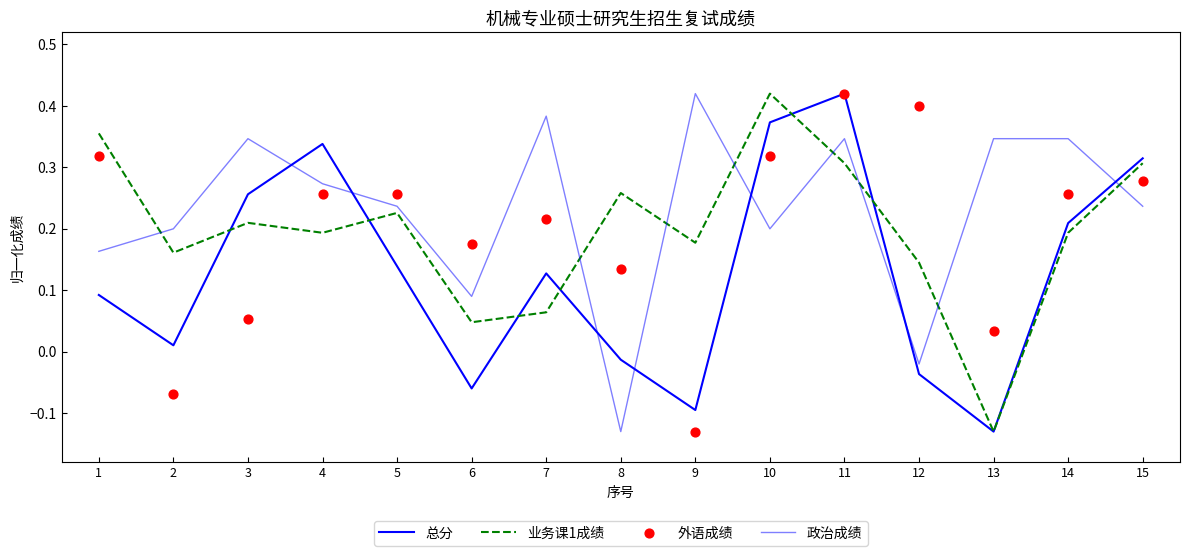

At how many categories does at least one series exceed 0?

15